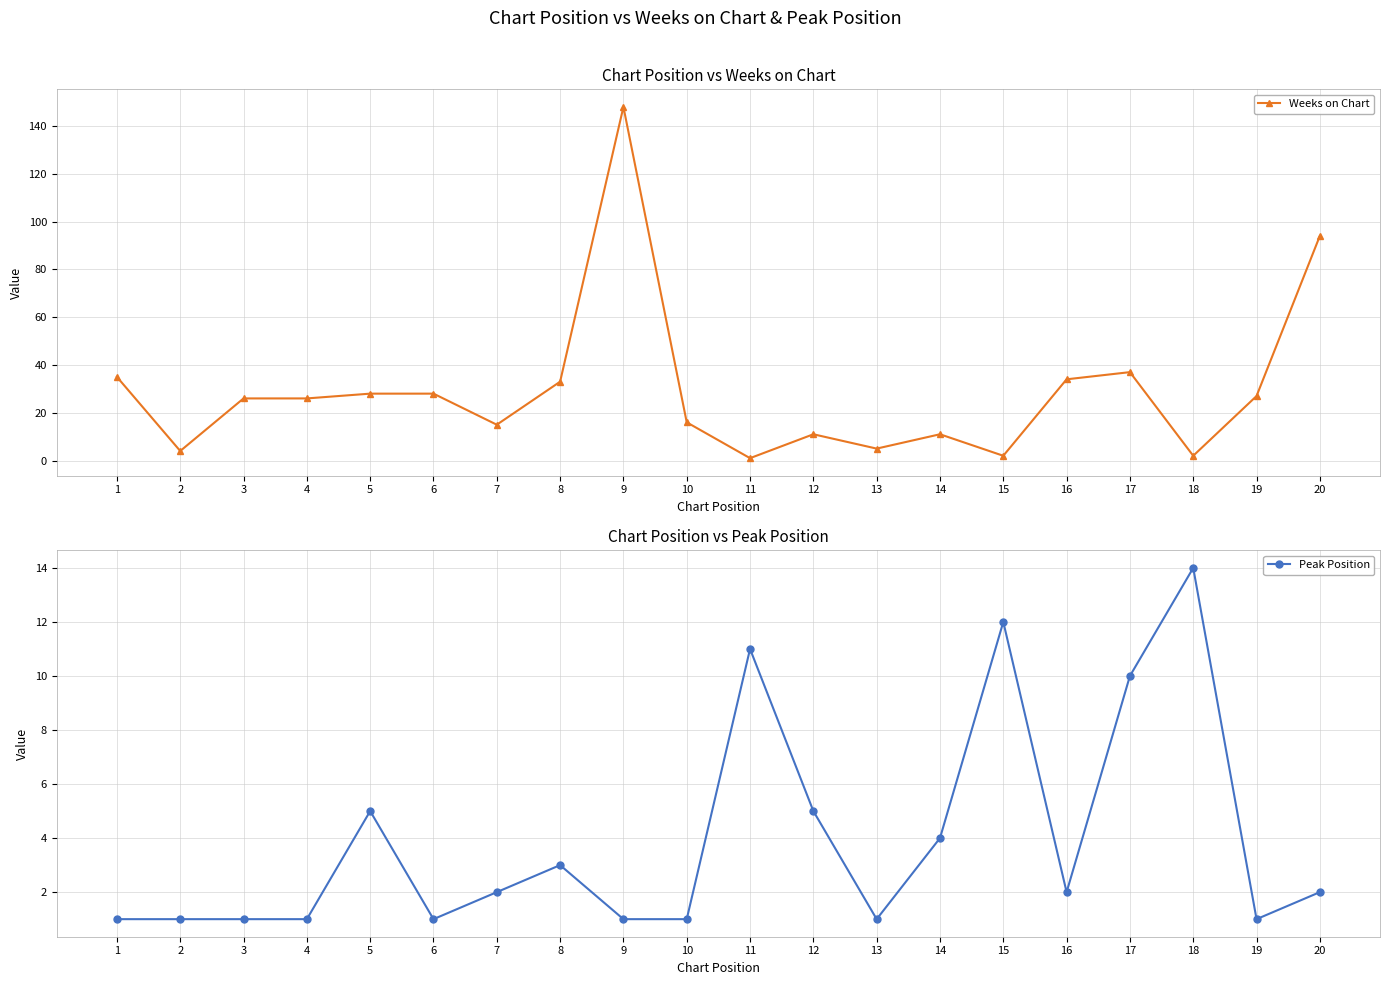

How many data points in Weeks on Chart are above 26?

9